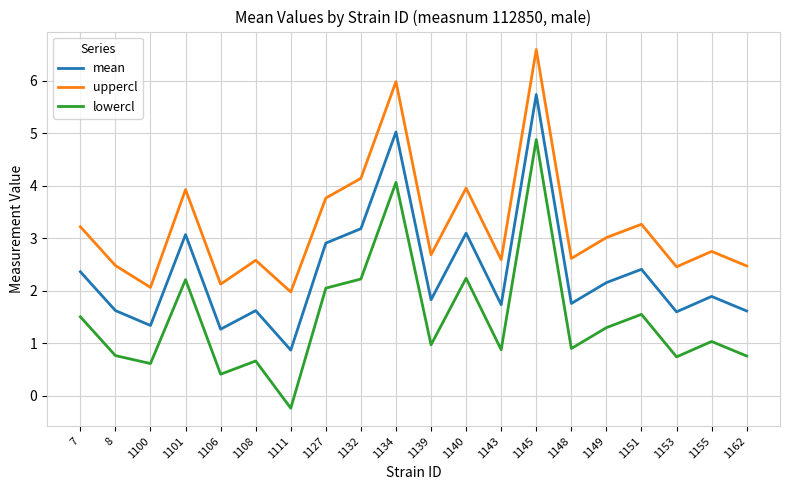

What is the difference between the highest and lowest values at 1148?

1.7